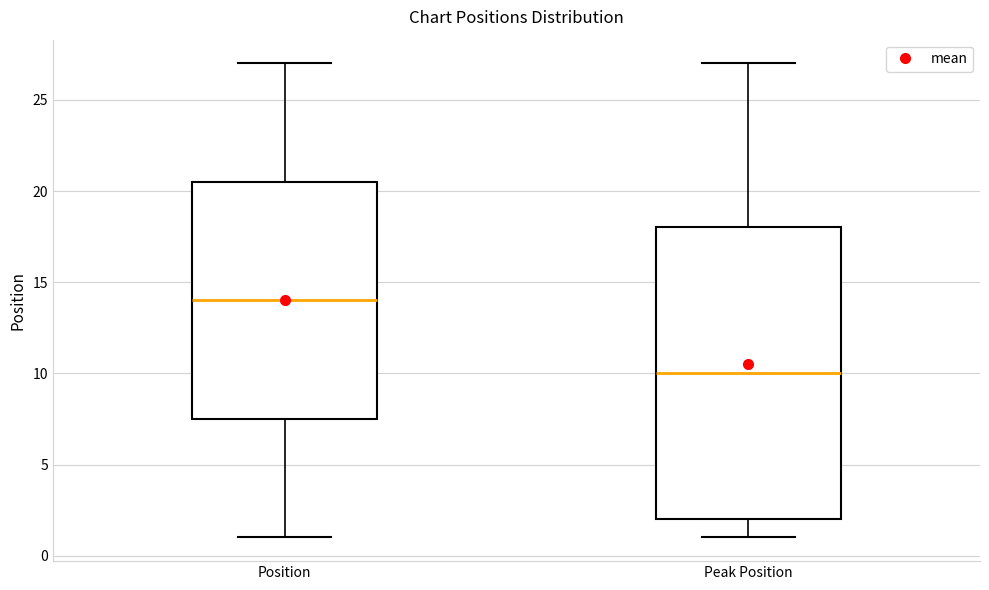

Reading left to right, transcribe this box plot: for each box, give where its median line is, the range the box spans, and where its two whiskers end, as read against the y-axis. The values are not printed on the chart, so give them approximately, as read against the axis.

Position: median 14.0, box 7.5 to 20.5, whiskers 1.0 to 27.0
Peak Position: median 10.0, box 2.0 to 18.0, whiskers 1.0 to 27.0